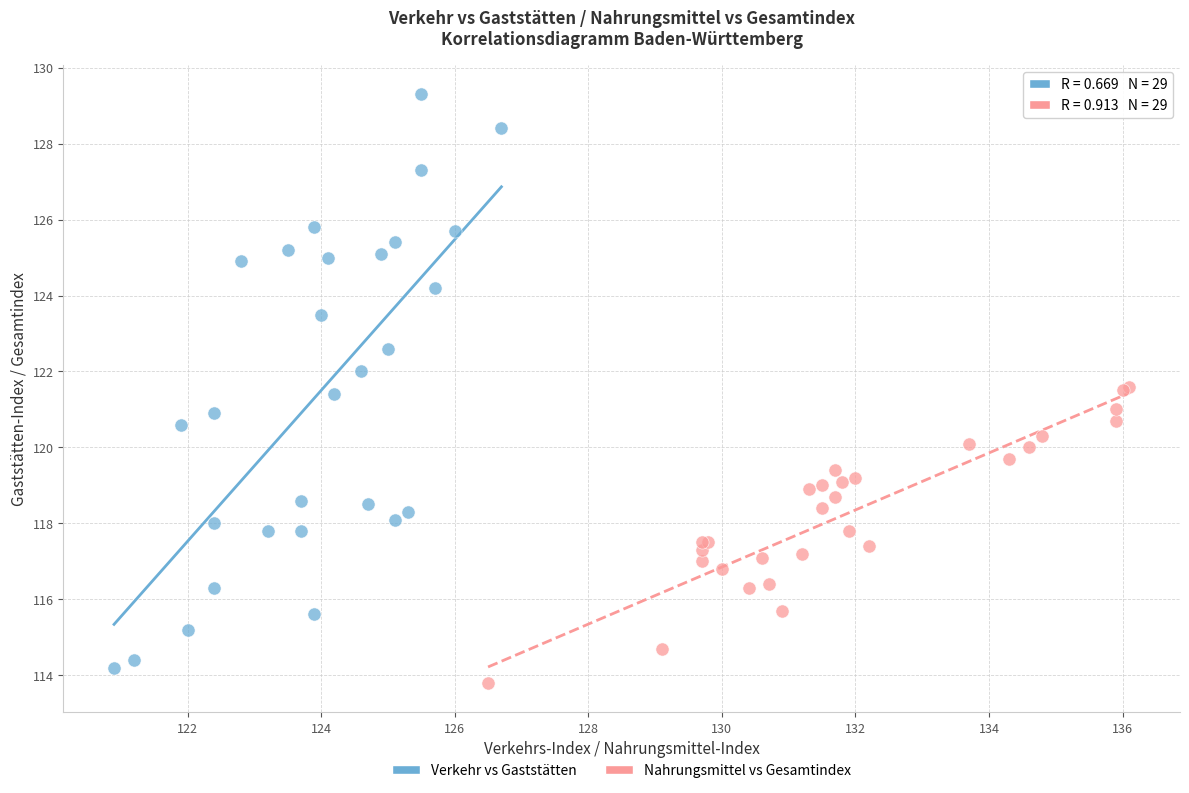

Which series has the widest spread of Y values?

Verkehr vs Gaststätten